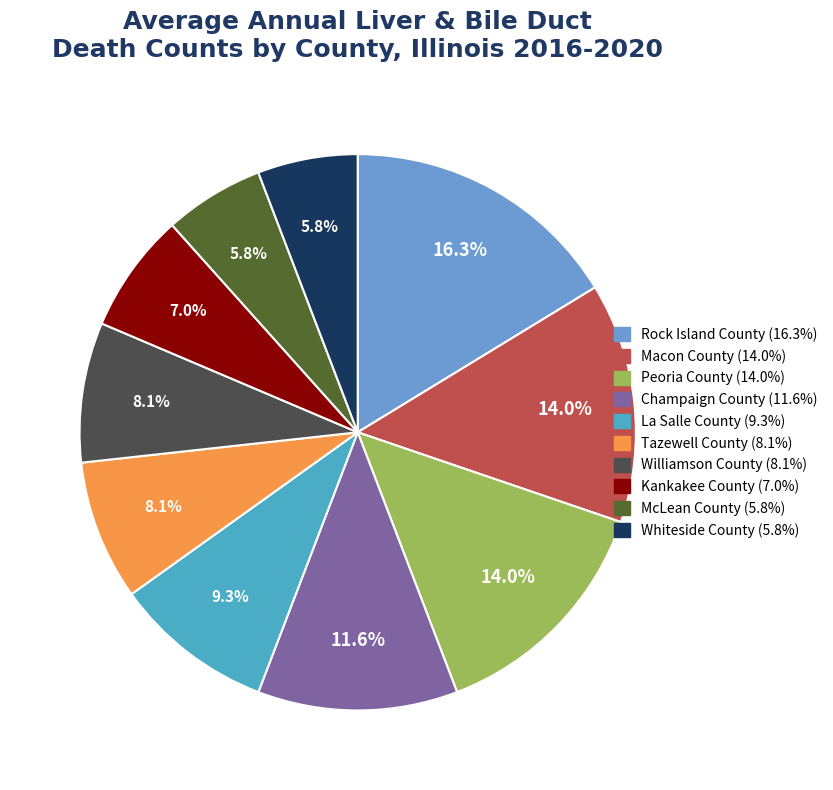

Count the number of slices in the pie.

10